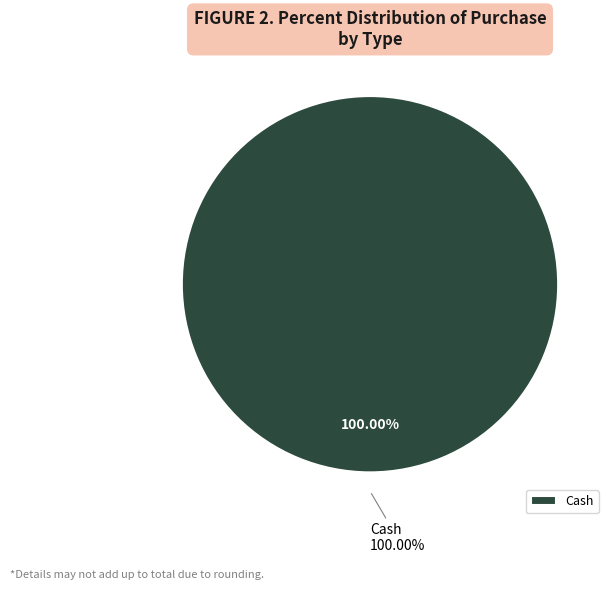

Which slice is the largest?

Cash